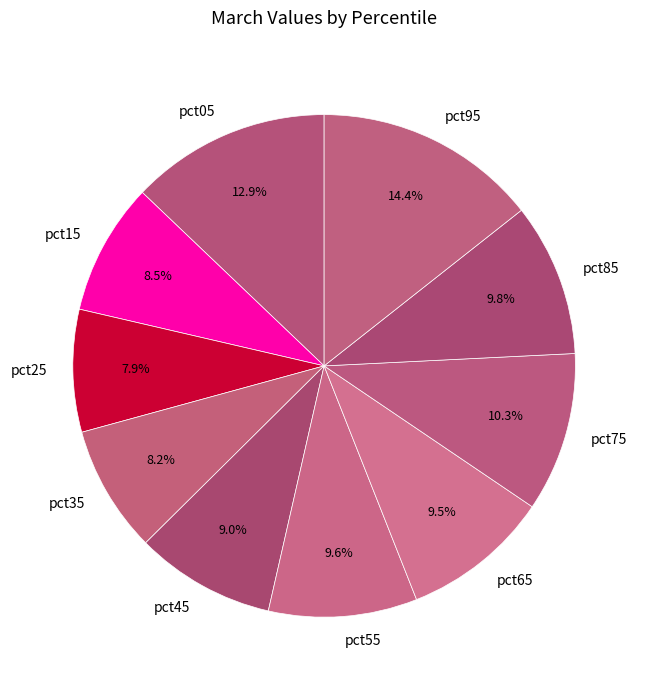

To the nearest percent, what percentage of the pie is pct55?

10%